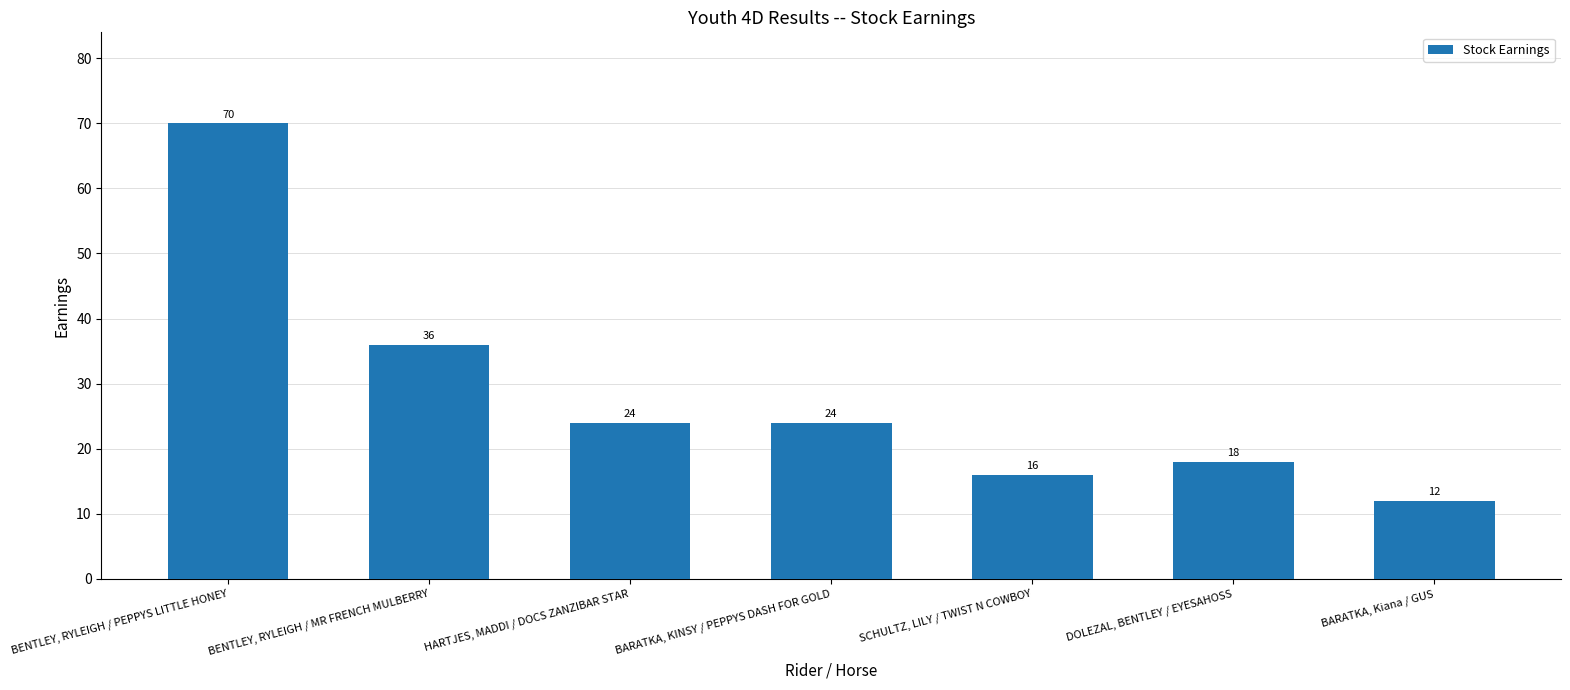

What is the smallest value displayed?

12